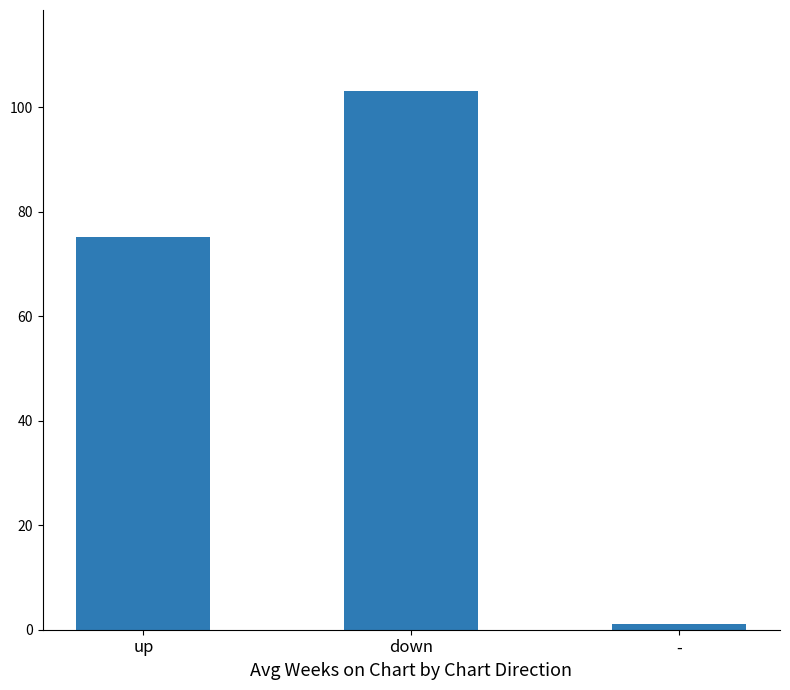

Reading left to right, what are all the values shown in this chart?

up=75.2	down=103.1	-=1.0